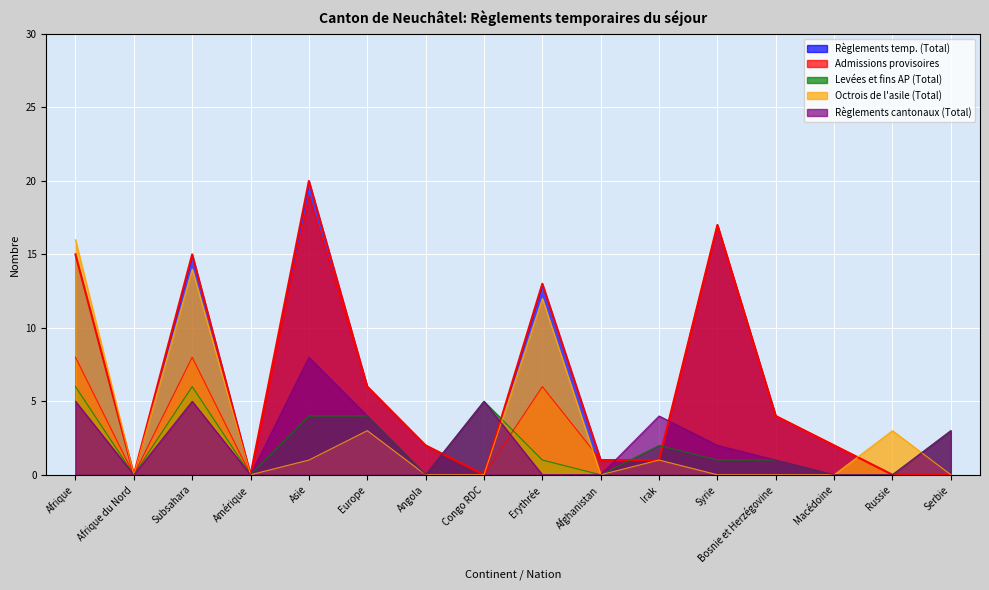

True or false: Règlements temp. (Total) and Admissions provisoires intersect in this chart.

False